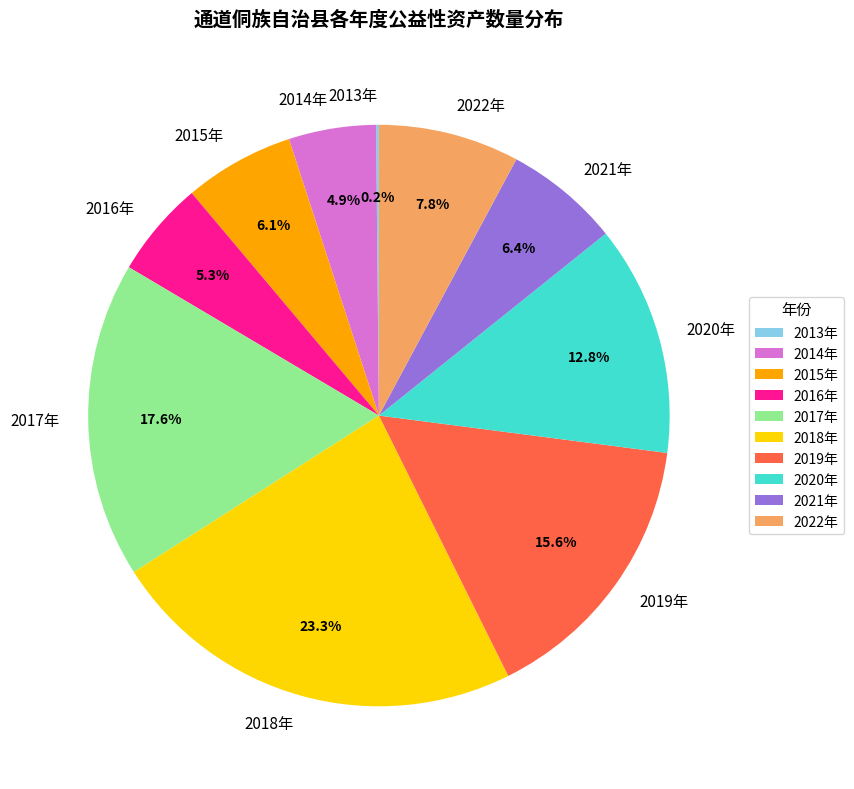

Combined, do 2017年 and 2019年 account for over 50%?

No